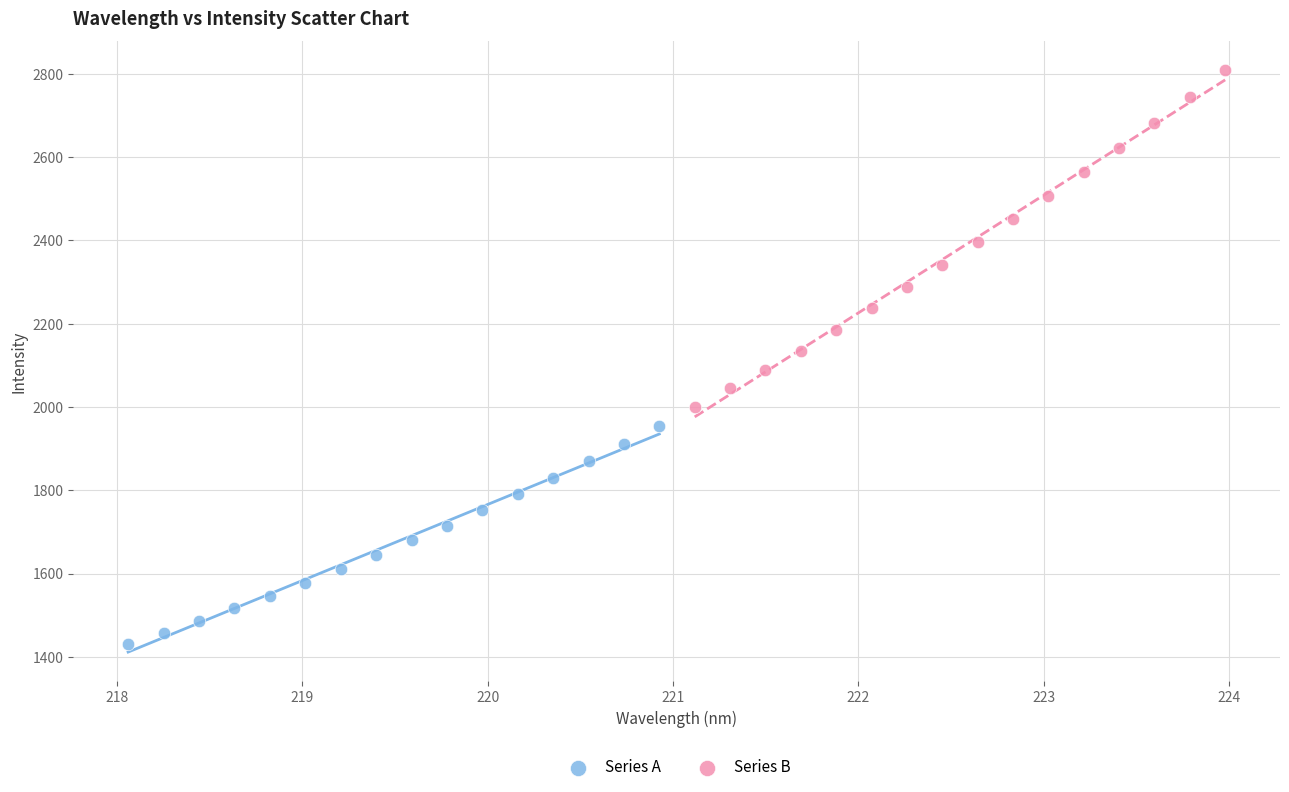

Which series has the widest spread of Y values?

Series B